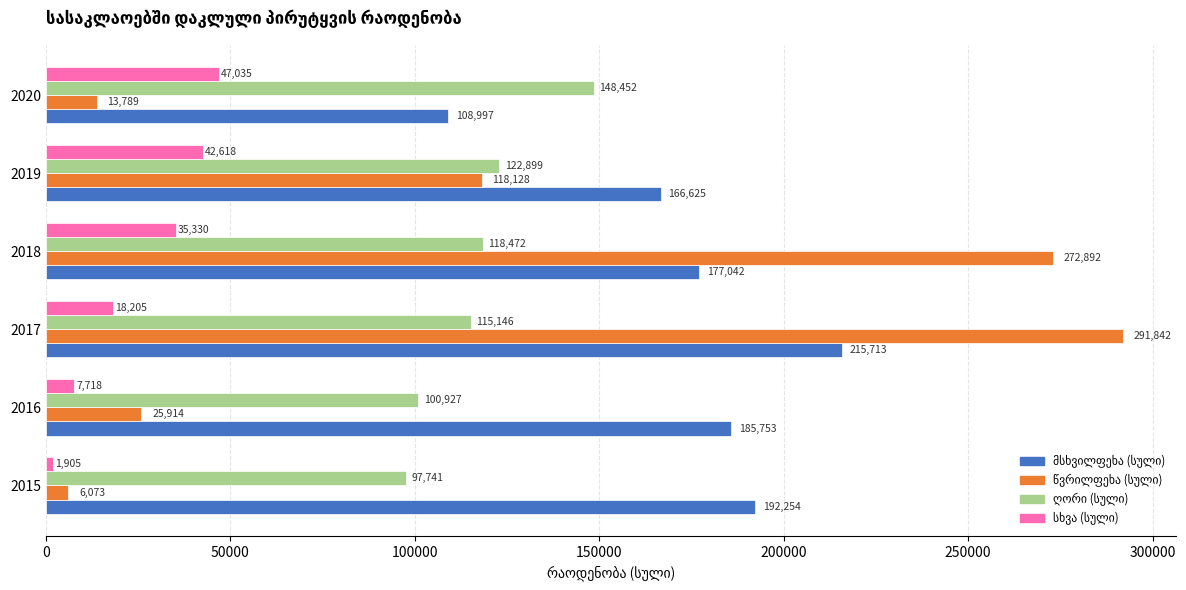

What is the difference between the highest and lowest values at 2016?

178035